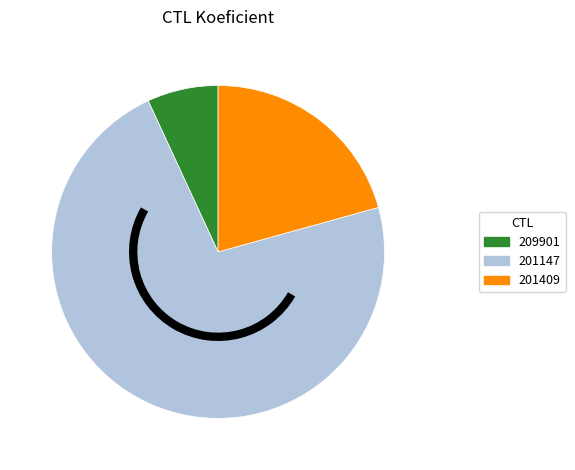

Rank the categories by value from lowest to highest.

209901, 201409, 201147